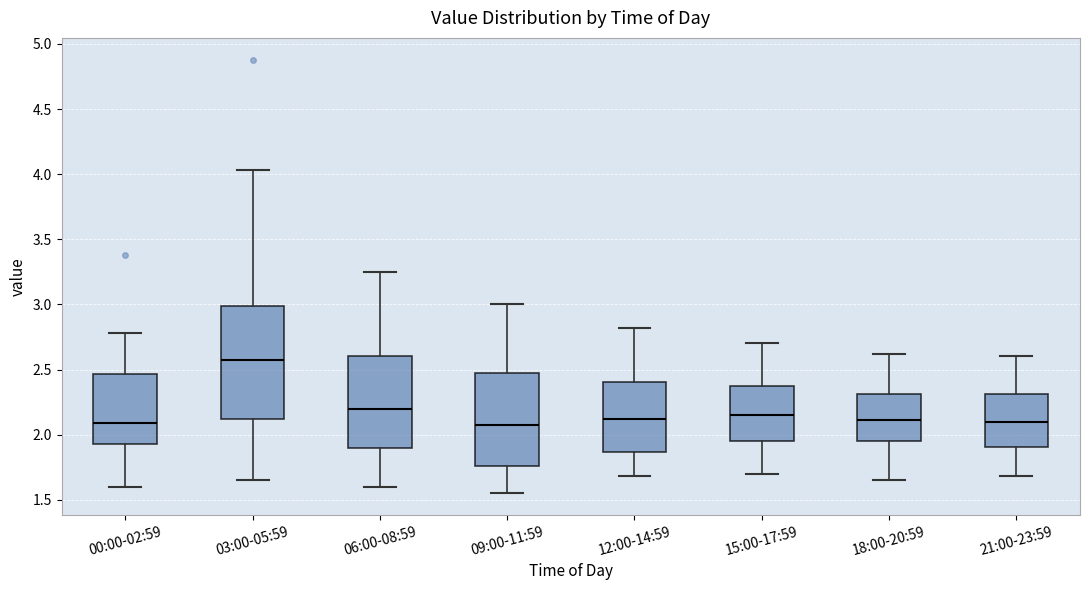

Which box is the tallest, from its lower edge to its upper edge?

03:00-05:59